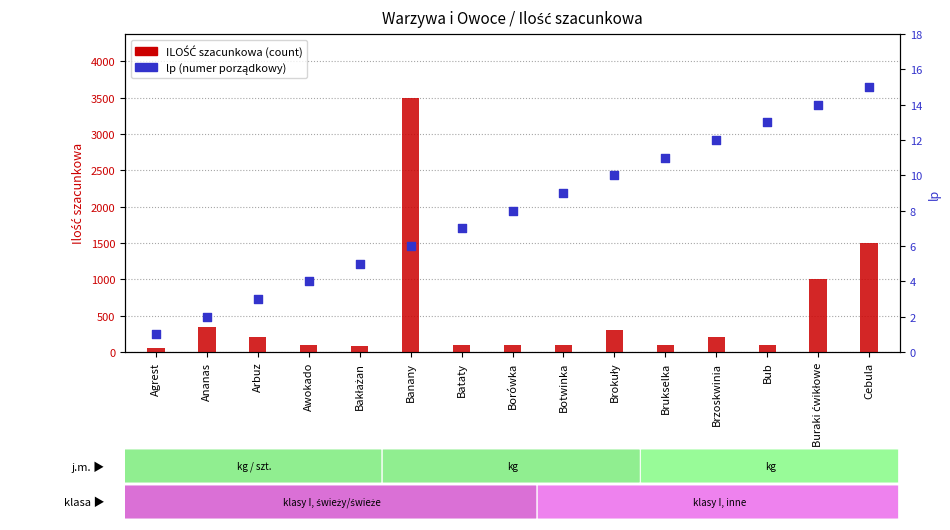

Which series reaches the minimum Y coordinate?

lp (numer)